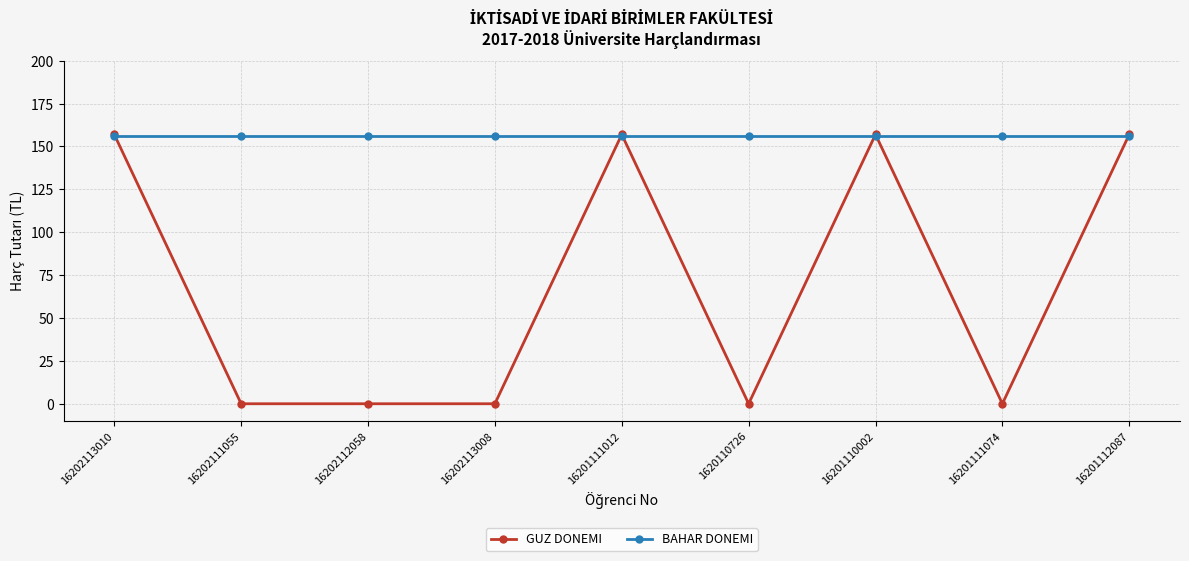

True or false: BAHAR DONEMI has a value of 217 at 1620110726.

False